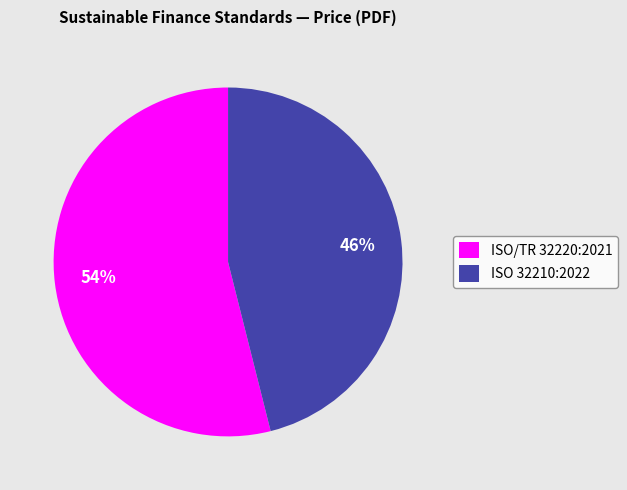

How many segments does this pie chart have?

2